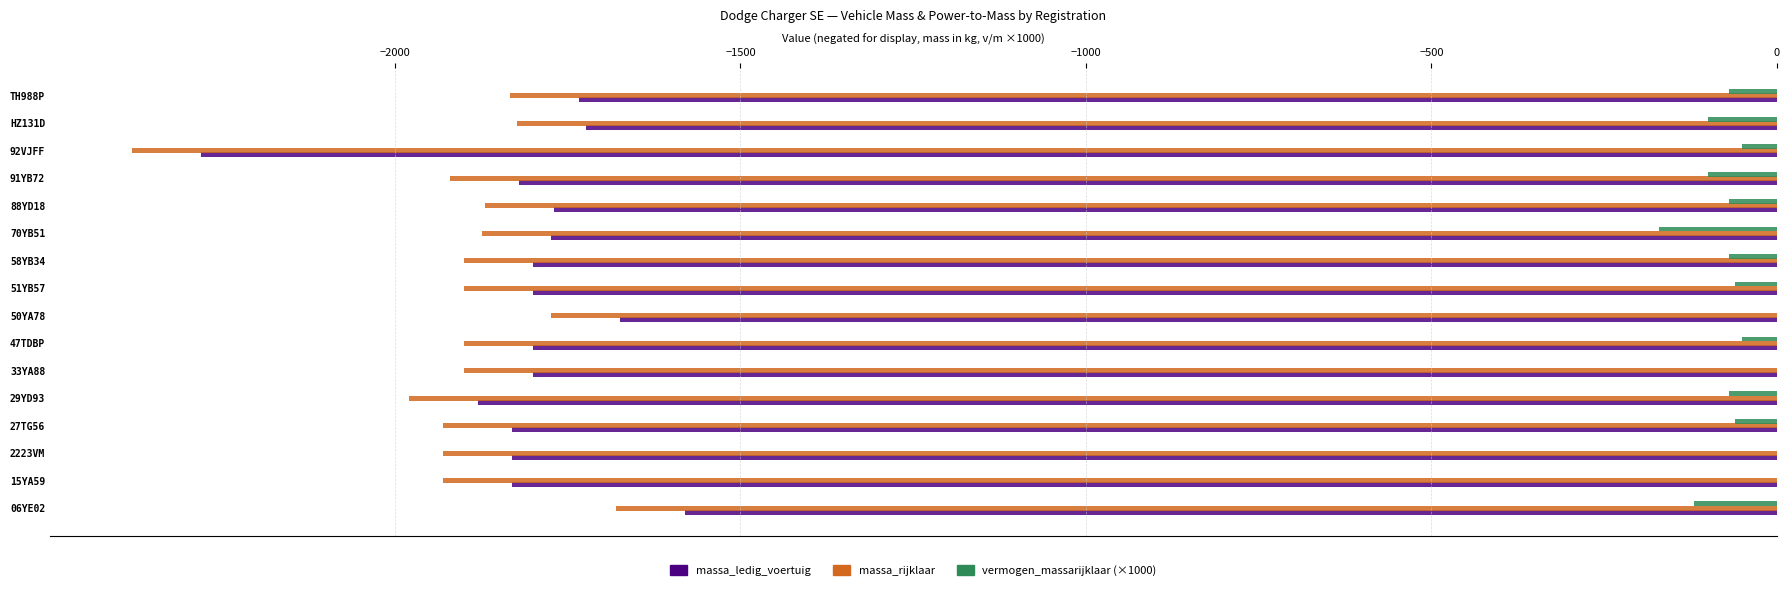

What is the total value across all series at HZ131D?

-3648